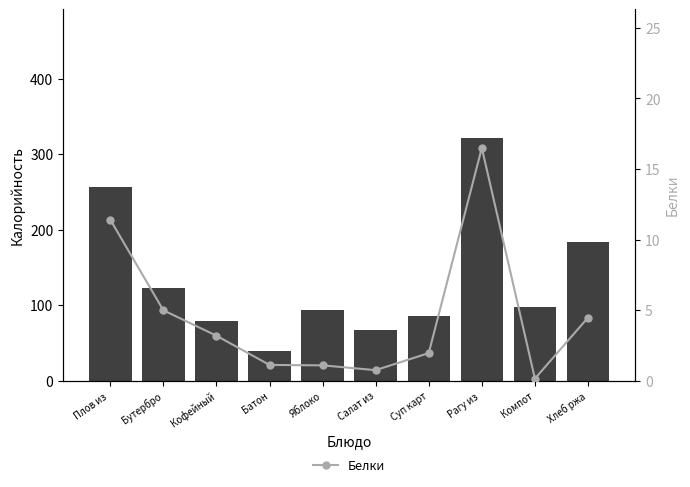

At how many categories does at least one series exceed 116?

4